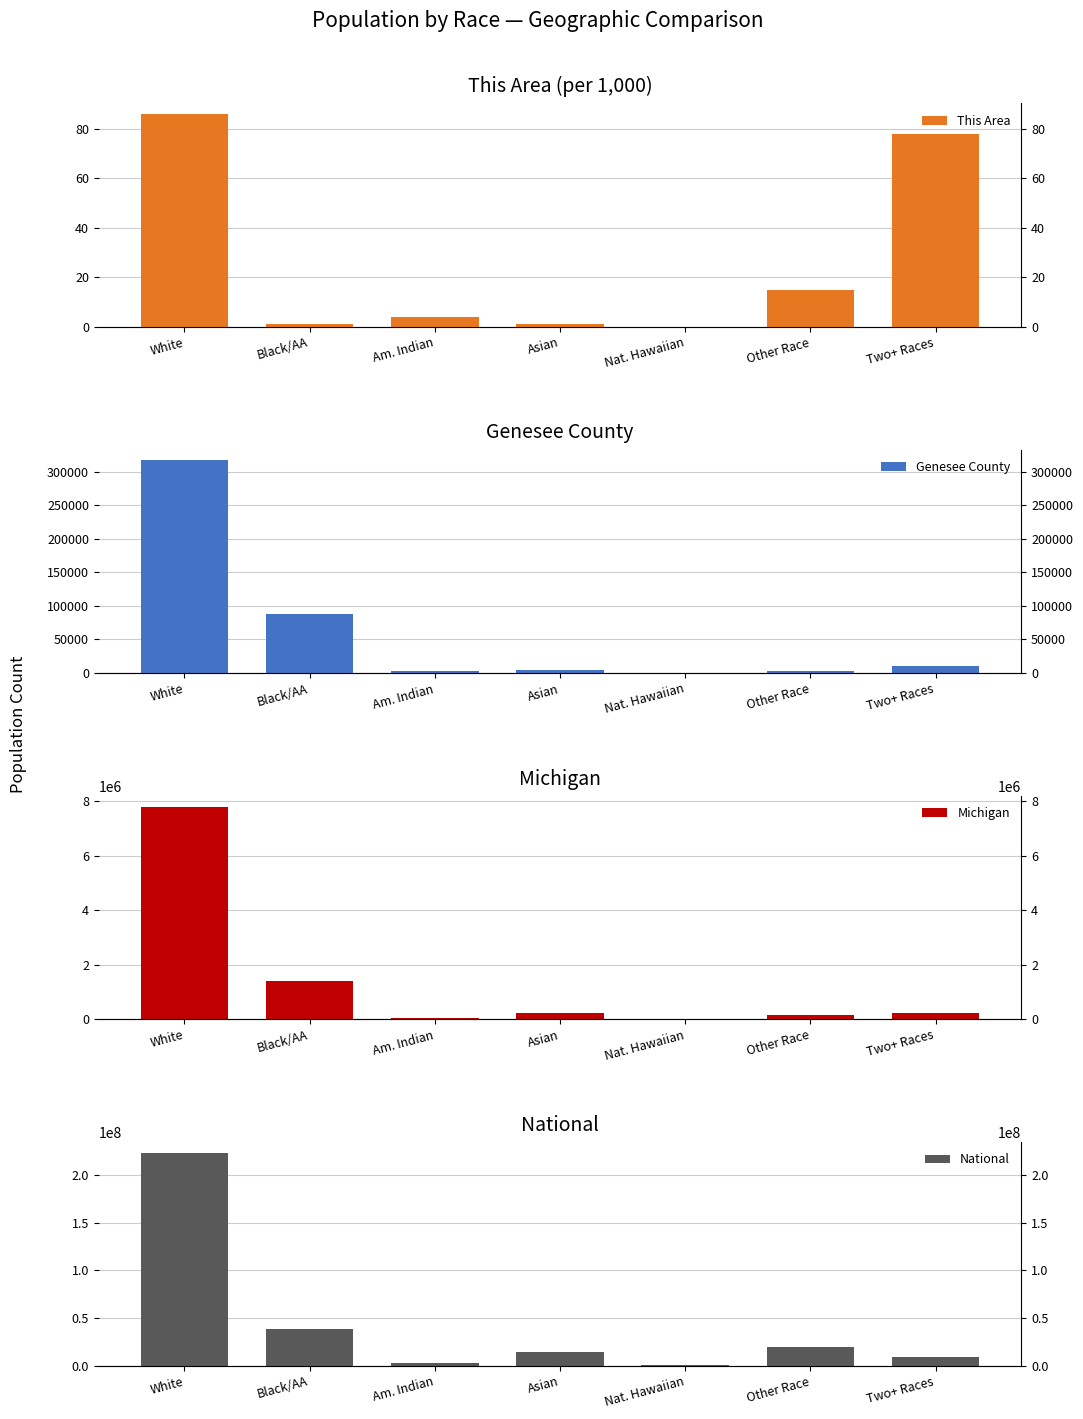

The value of This Area at Black/AA is 1. True or false?

True